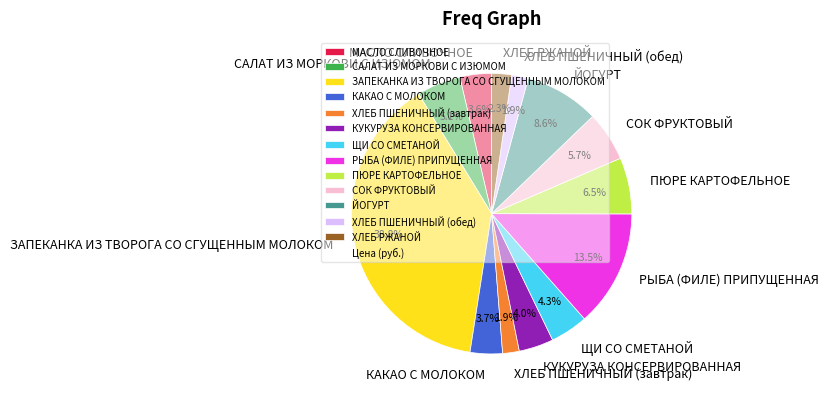

True or false: КАКАО С МОЛОКОМ accounts for 15% of the total.

False